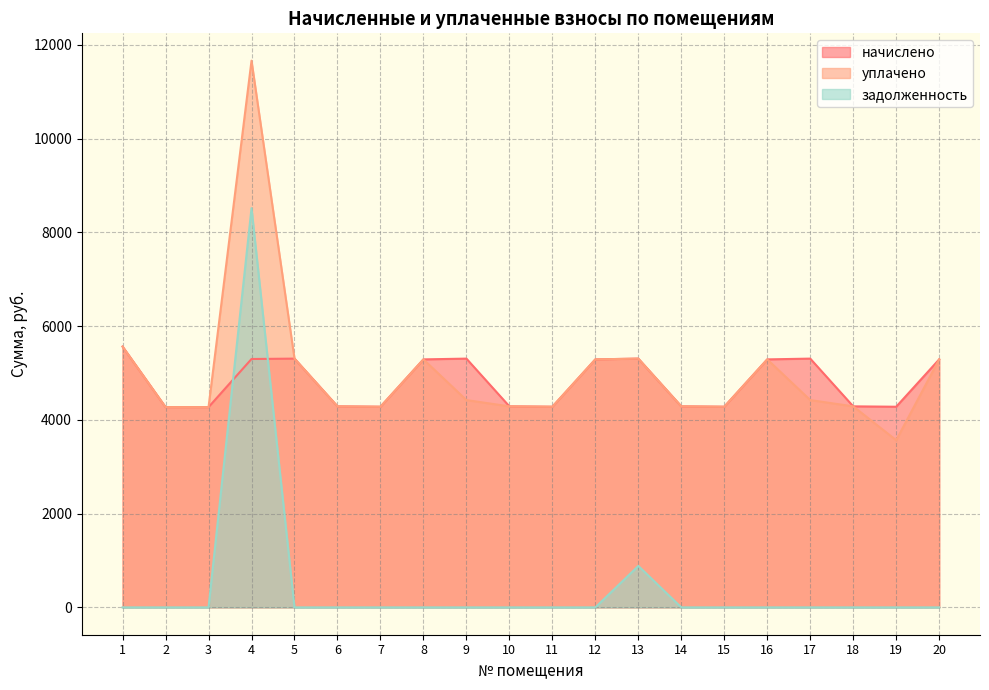

What is the average value of the задолженность series?

470.1